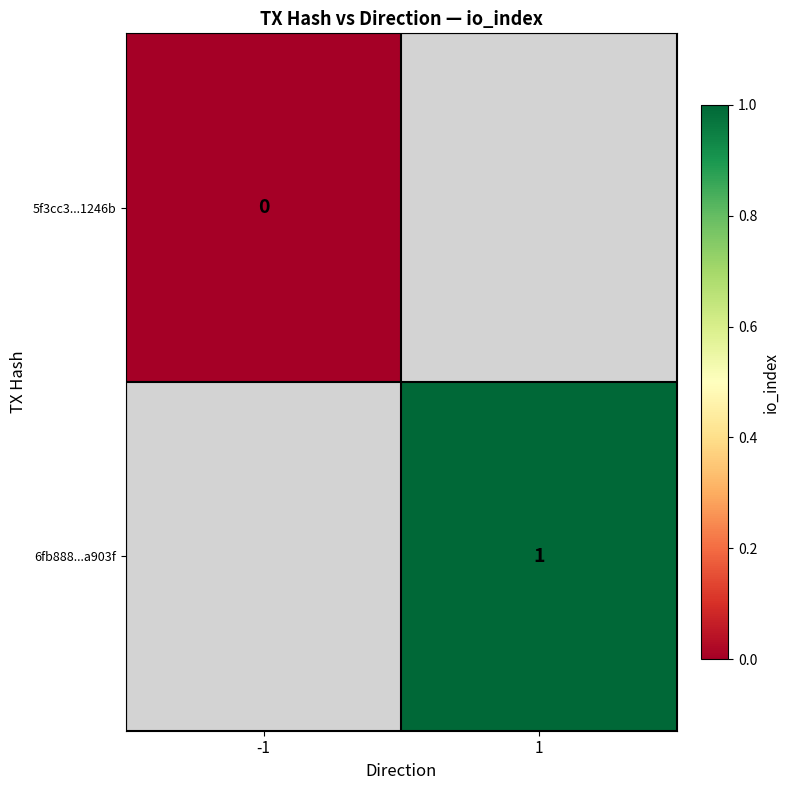

Is it true that 6fb888...a903f equals 1 at 1?

True